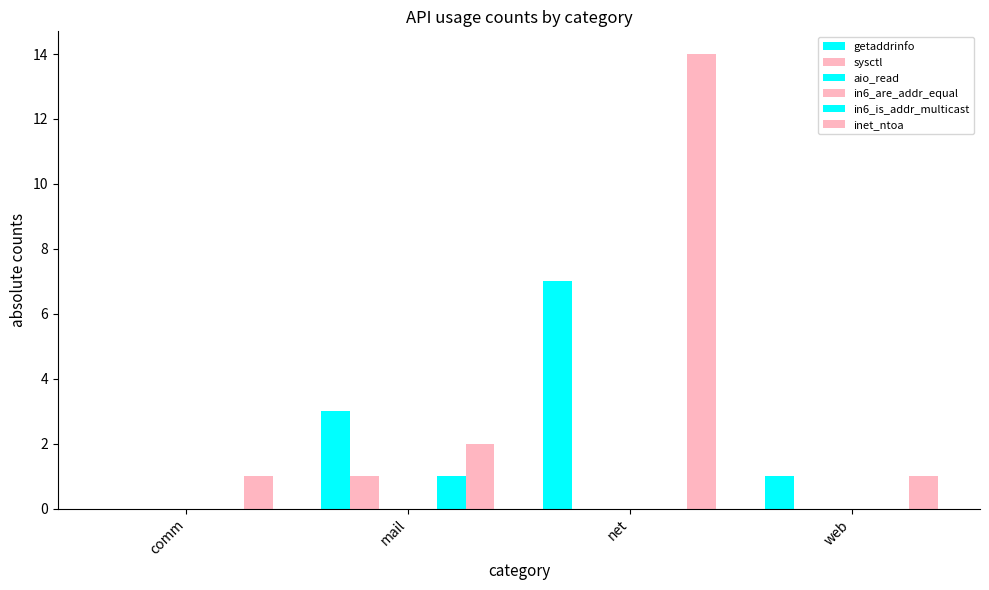

What is the difference between the maximum and second lowest values in the in6_is_addr_multicast series?

1